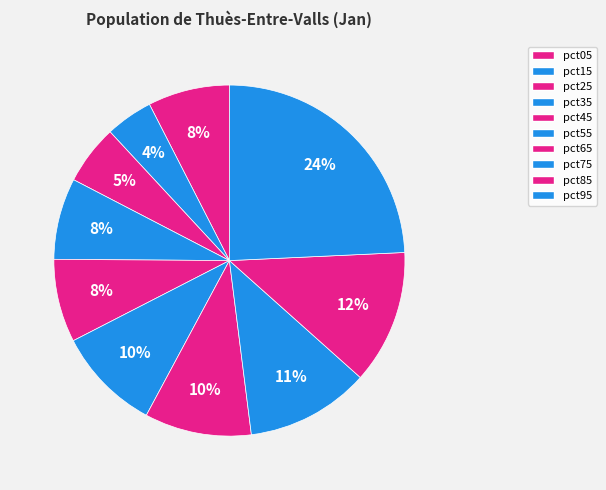

How many slices are in this pie chart?

10